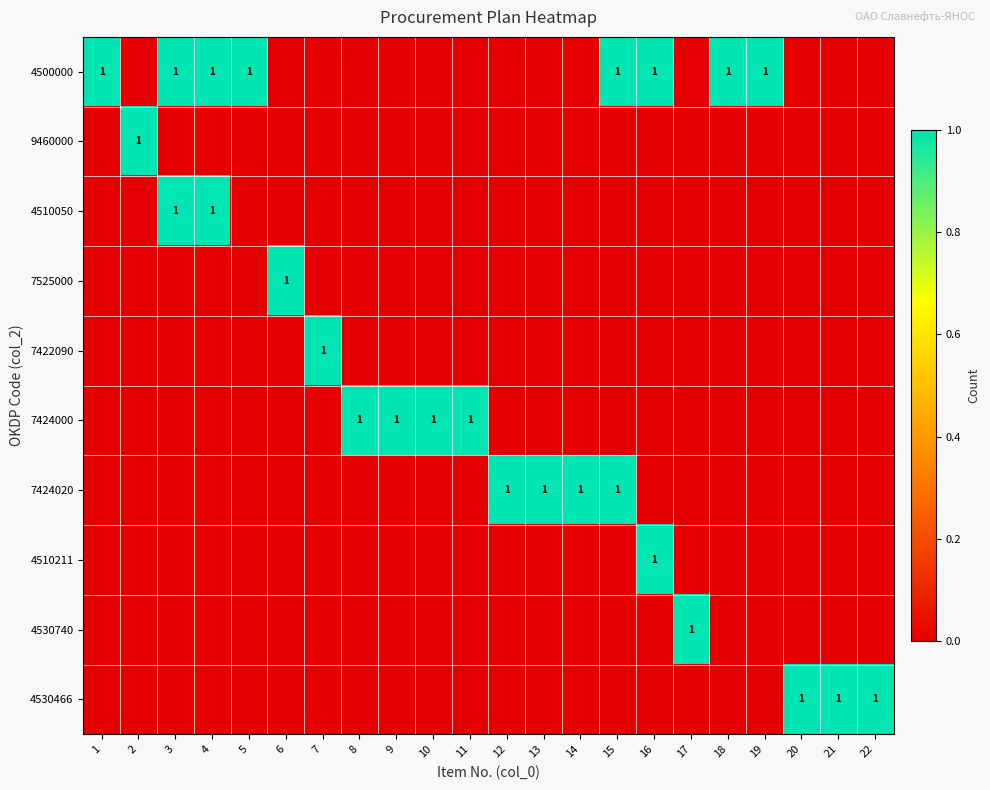

How many 7422090 values are between 0 and 1?

22